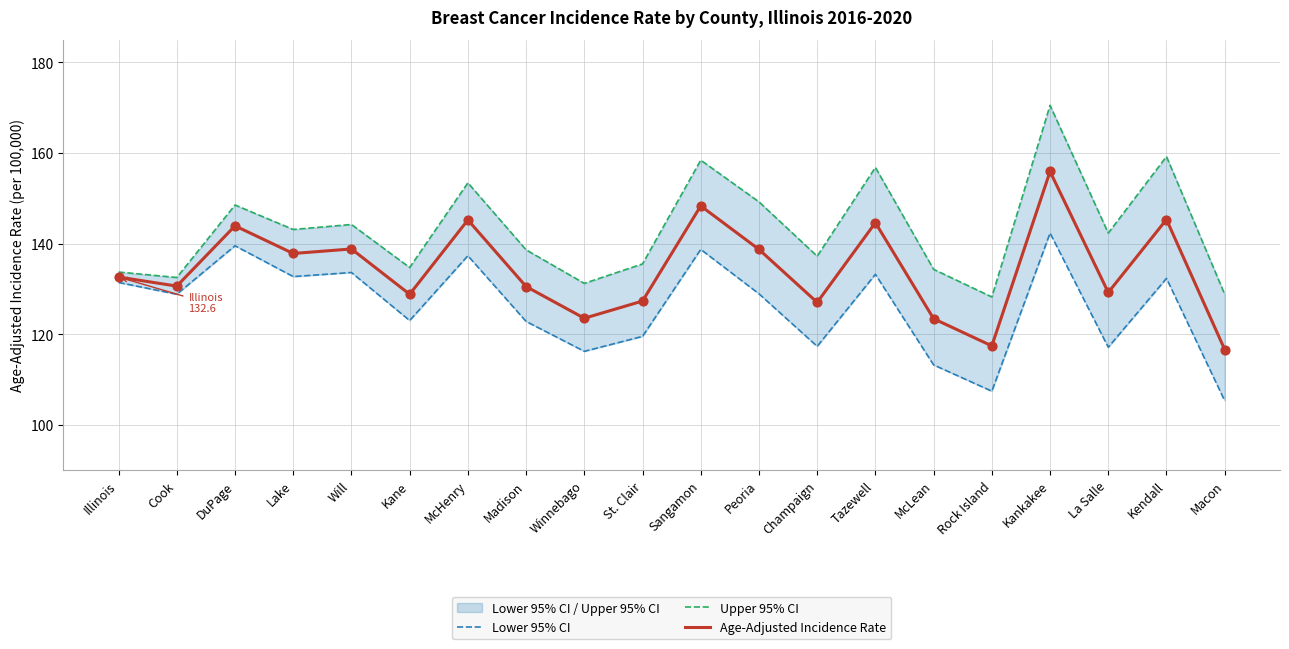

Which series has the largest total across all categories?

Upper 95% CI